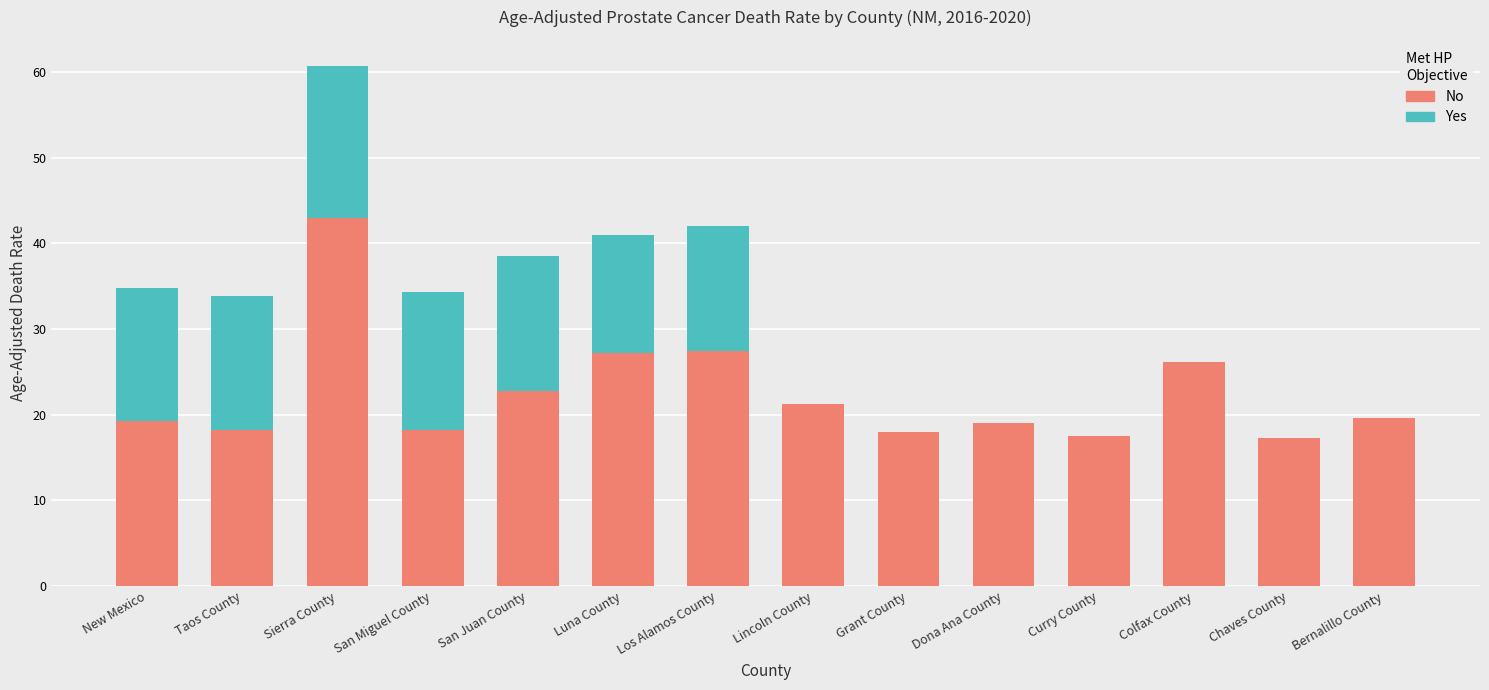

Is it true that No equals 33.5 at San Juan County?

False